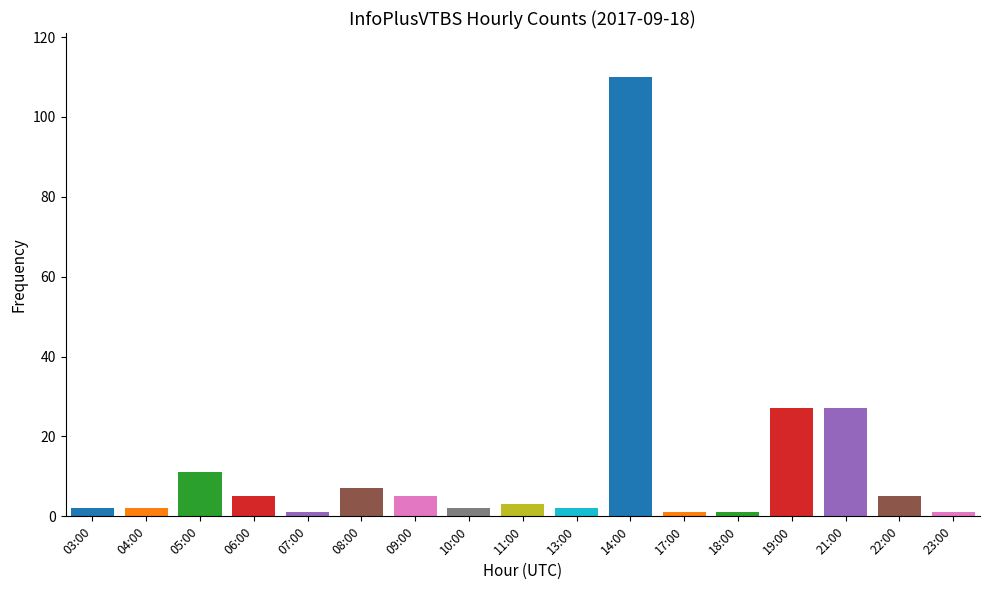

Reading left to right, transcribe all the data shown in this chart.

2	2	11	5	1	7	5	2	3	2	110	1	1	27	27	5	1